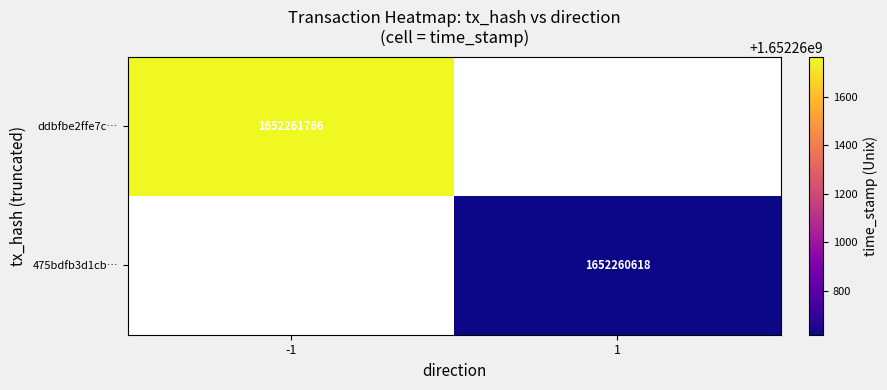

Between 1 and 0, which is larger?

1